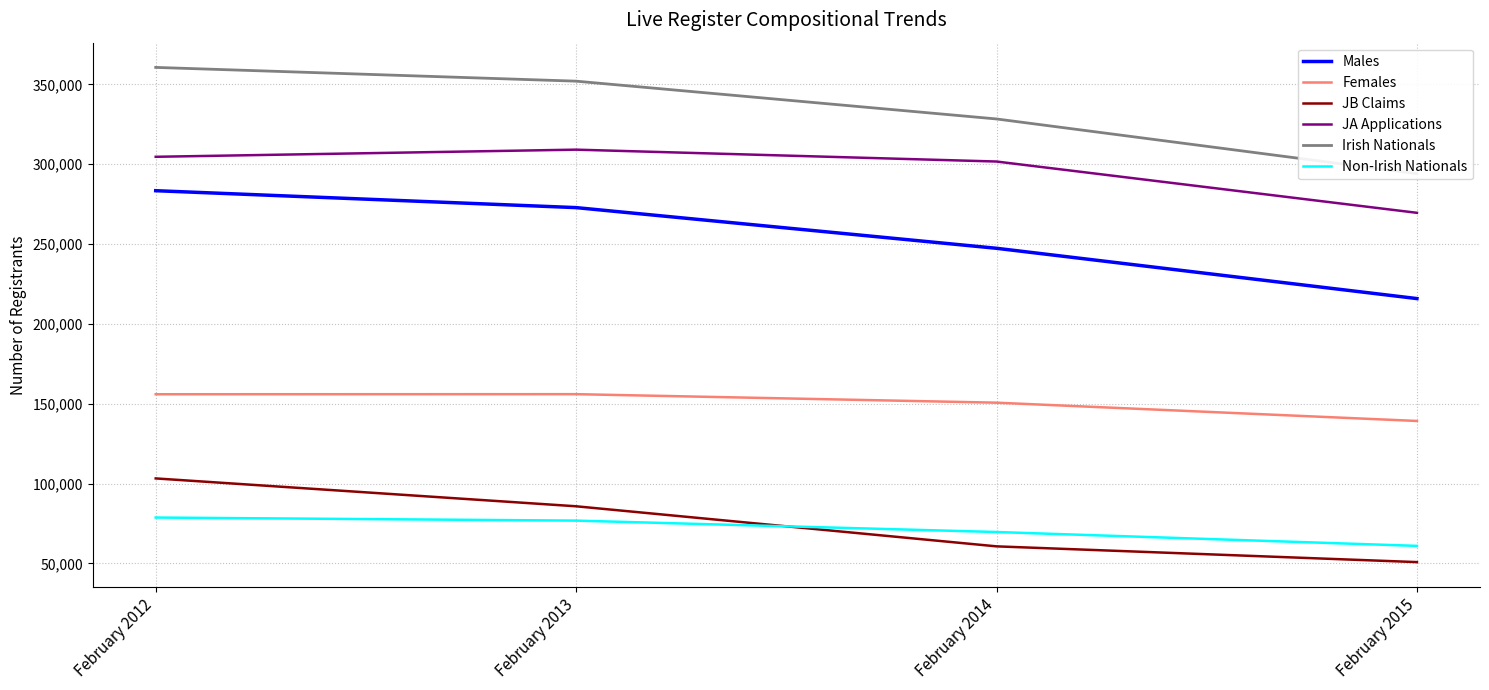

Rank the series by their maximum value, from lowest to highest.

Non-Irish Nationals, JB Claims, Females, Males, JA Applications, Irish Nationals